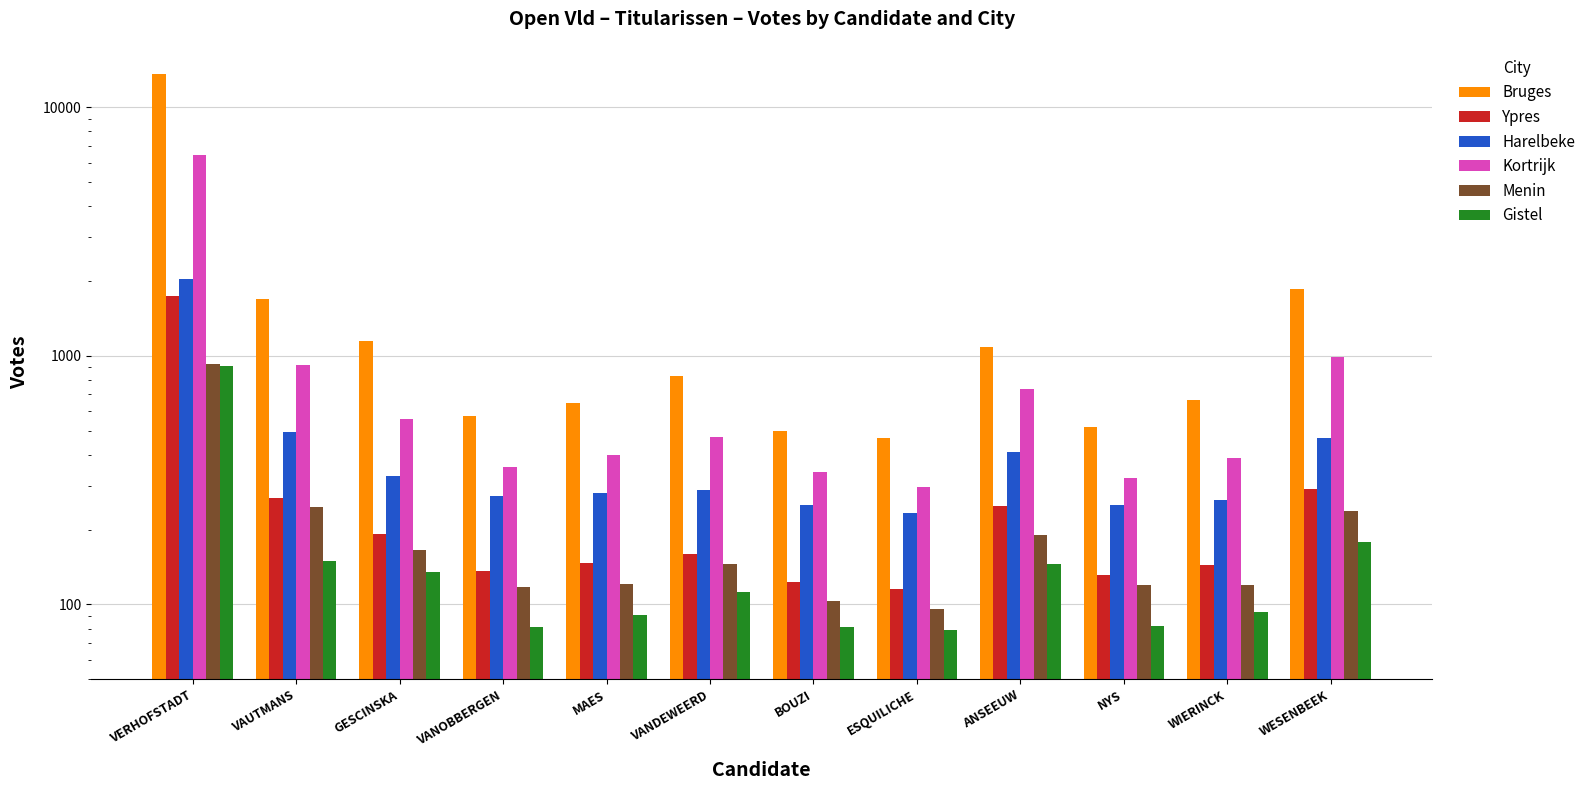

How many values in the Harelbeke series exceed 288?

5